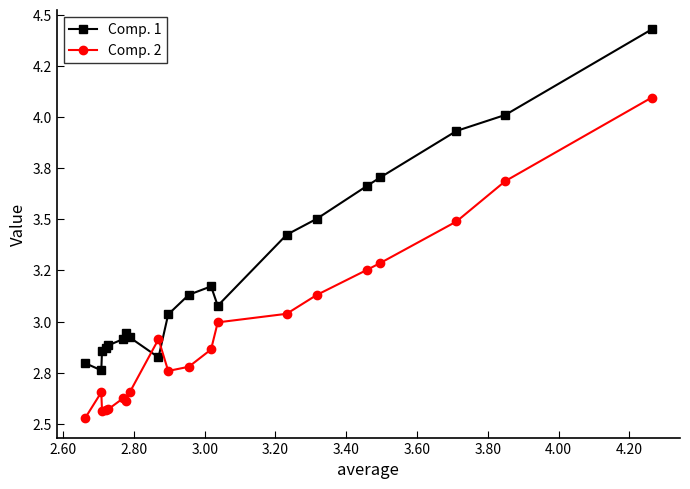

How many intersections are there between Comp. 1 and Comp. 2?

2